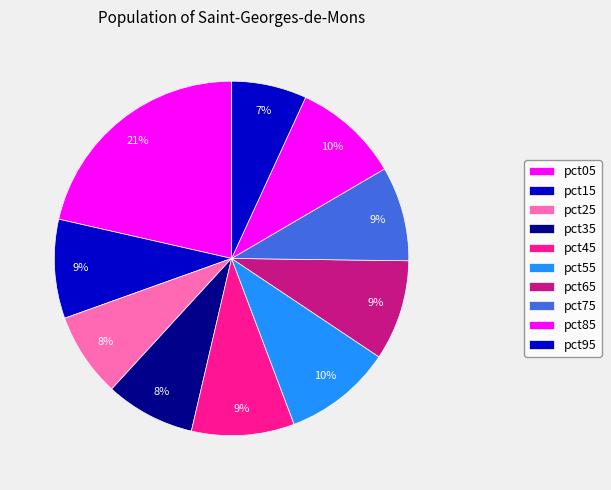

Rank the categories by value from lowest to highest.

pct95, pct25, pct35, pct75, pct15, pct65, pct45, pct85, pct55, pct05